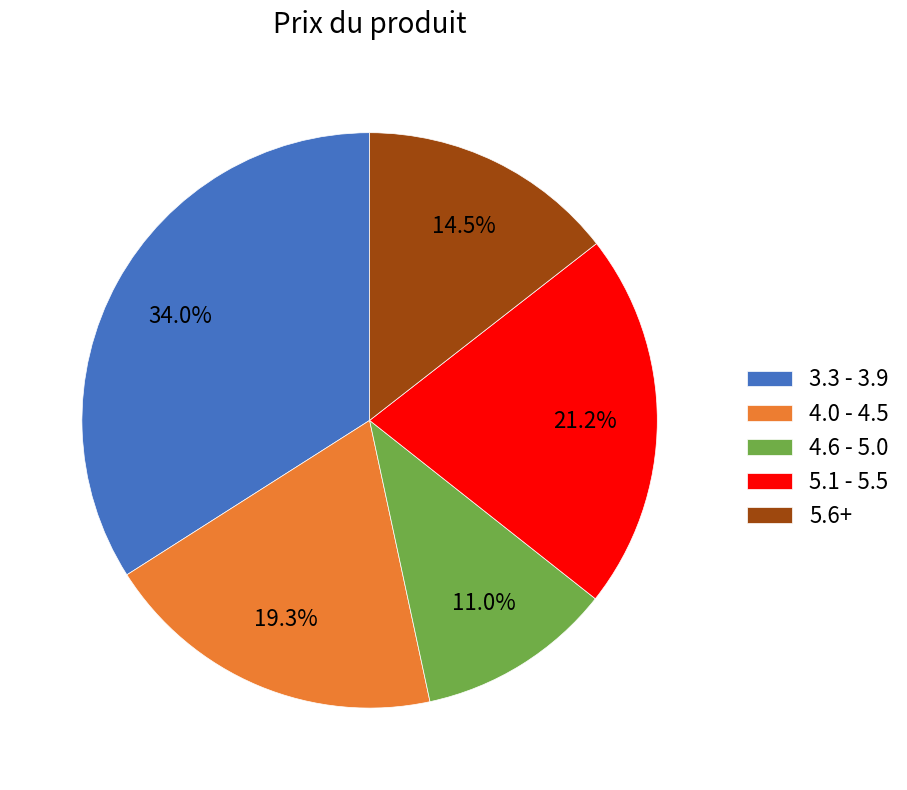

Which has a higher value, 3.3 - 3.9 or 5.1 - 5.5?

3.3 - 3.9